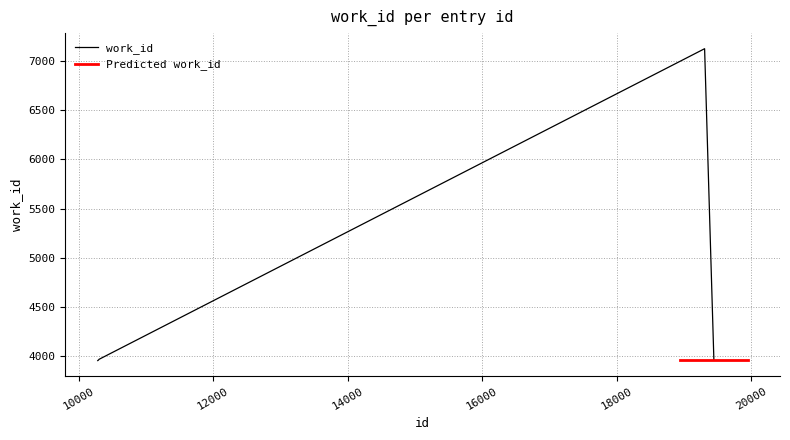

Where is the data nearest to the value 5539?

10305